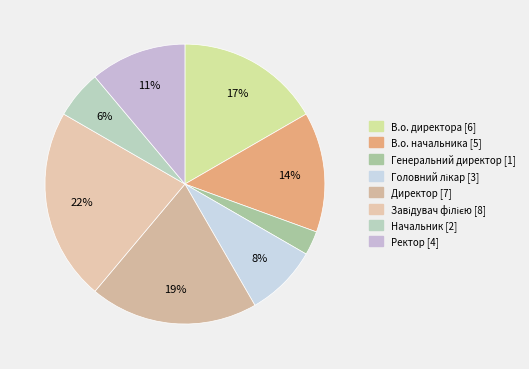

What is the change in value from В.о. директора to Директор?

+1